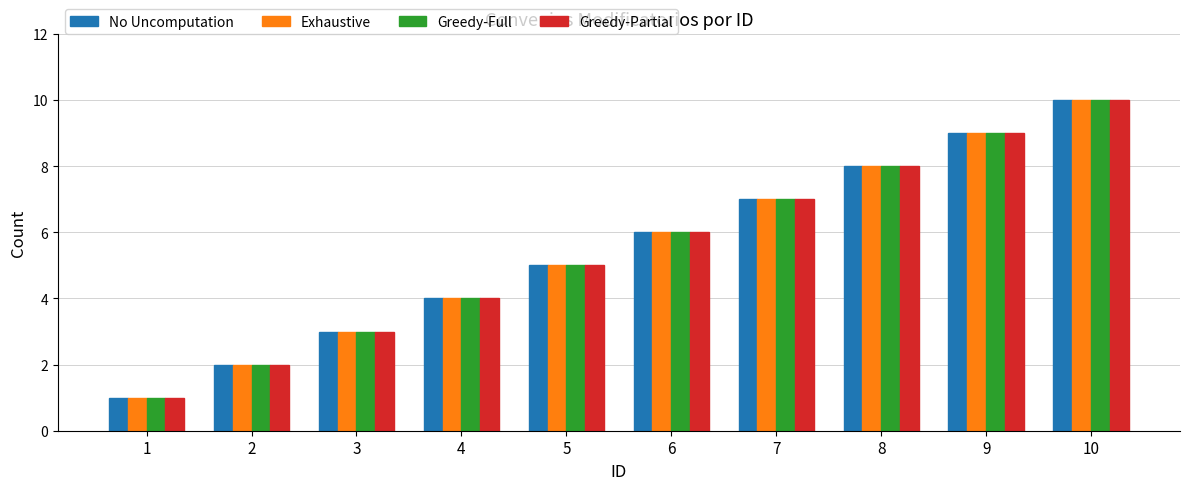

True or false: Greedy-Full has a value of 3 at 3.

True